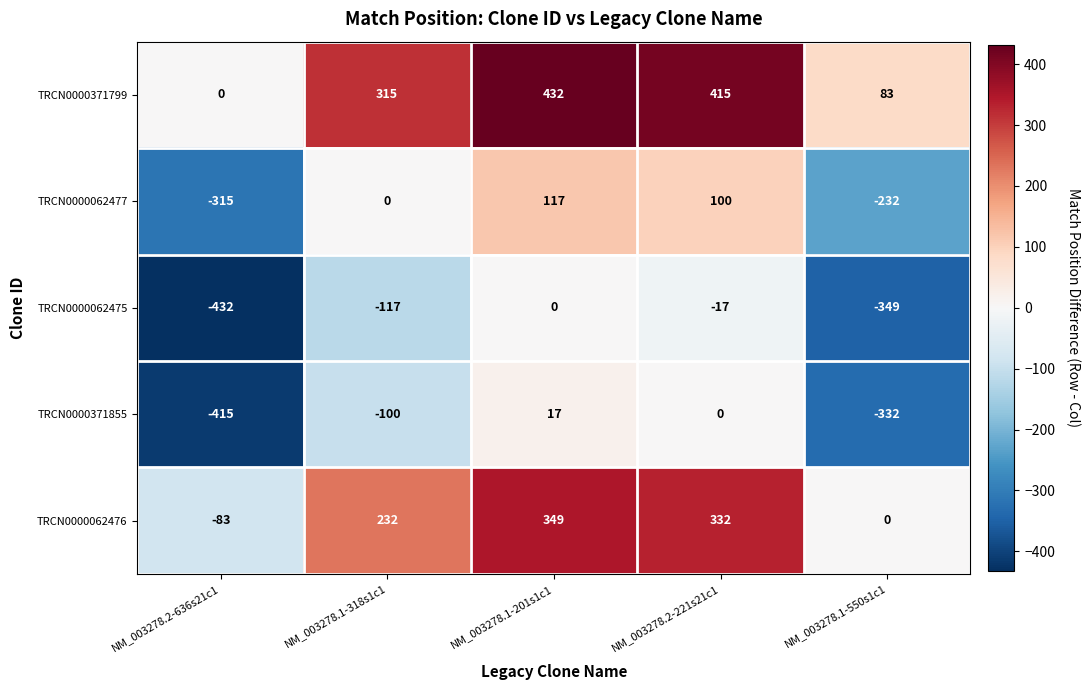

Which category has the lowest value across all series?

NM_003278.2-636s21c1